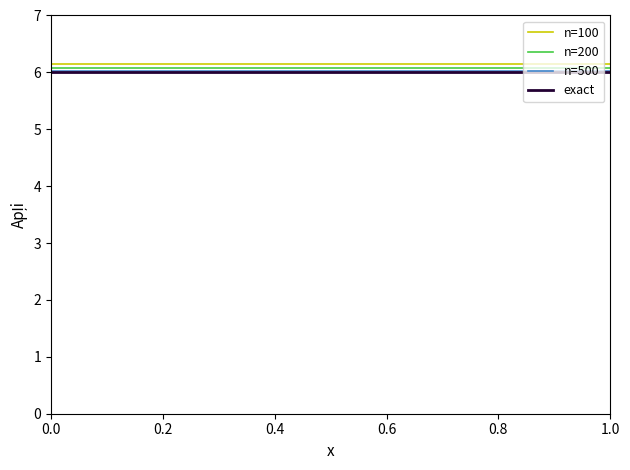

What is the minimum value shown in the chart?

6.0